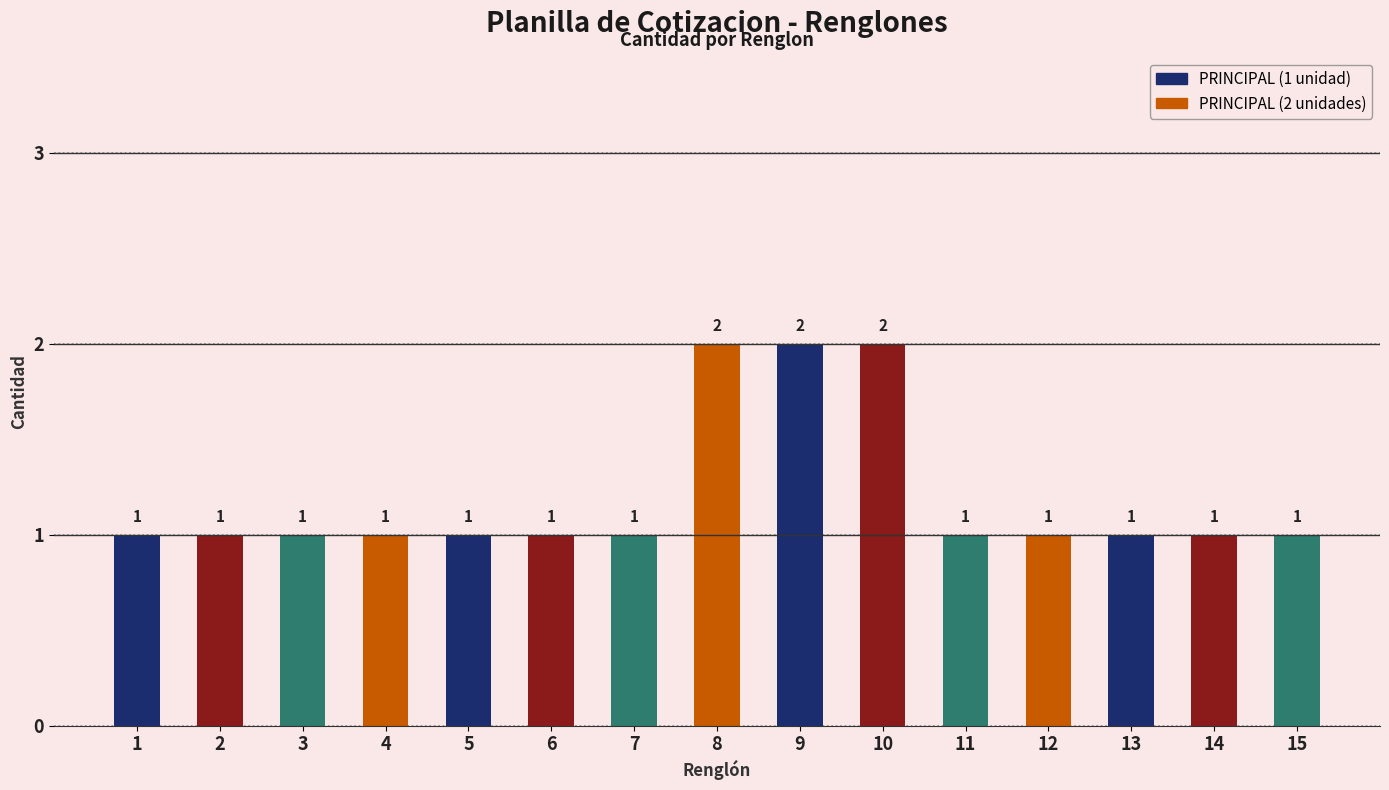

Approximately how many times larger is the value at 7 compared to 13?

1.0